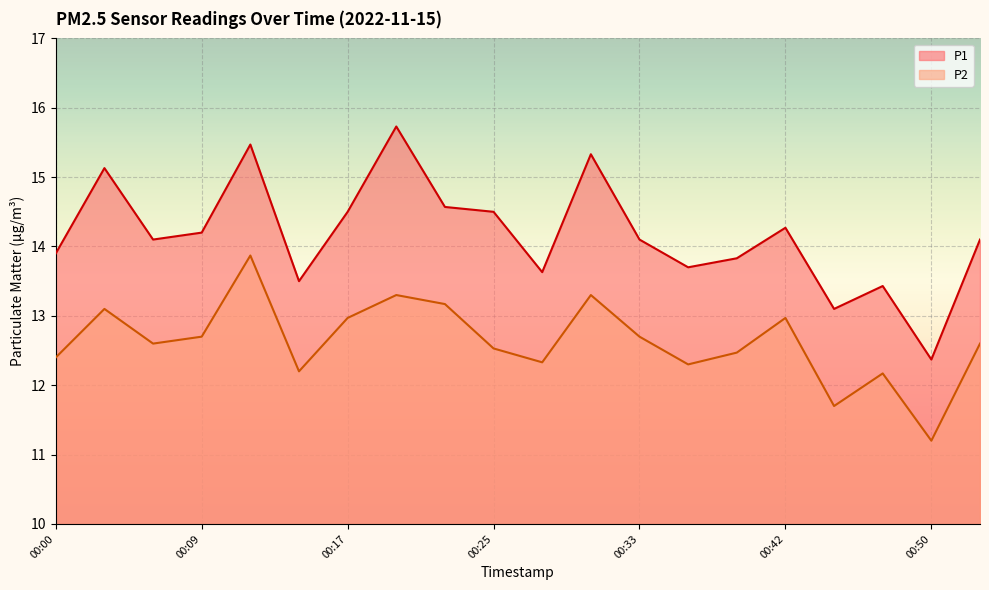

The P2 series shows 19.5 at 00:39. True or false?

False